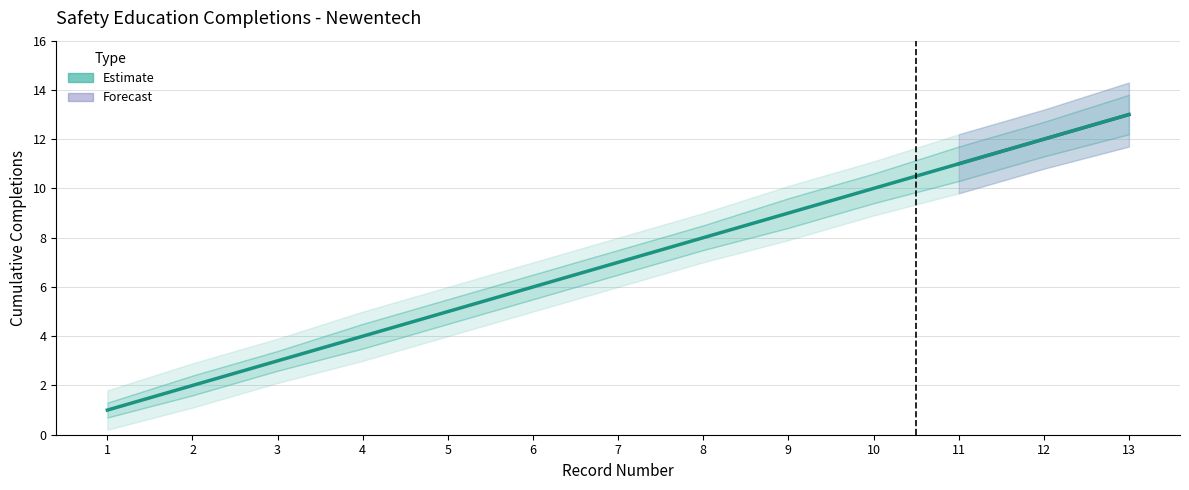

List the labels in order of value, largest first.

13, 12, 11, 10, 9, 8, 7, 6, 5, 4, 3, 2, 1